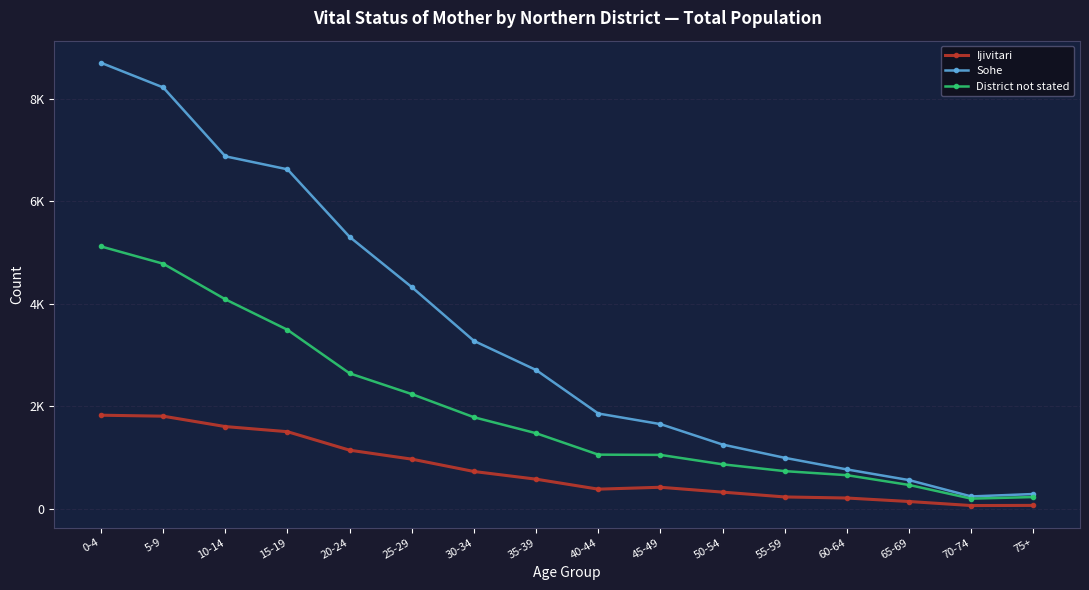

Rank the series by their maximum value, from highest to lowest.

Sohe, District not stated, Ijivitari